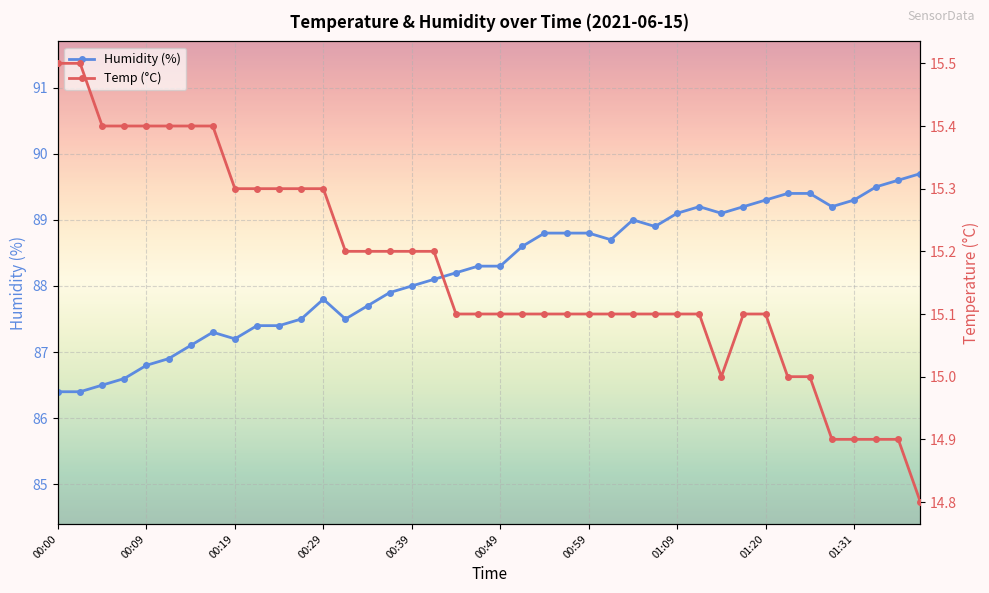

Which series has the largest total across all categories?

Humidity (%)